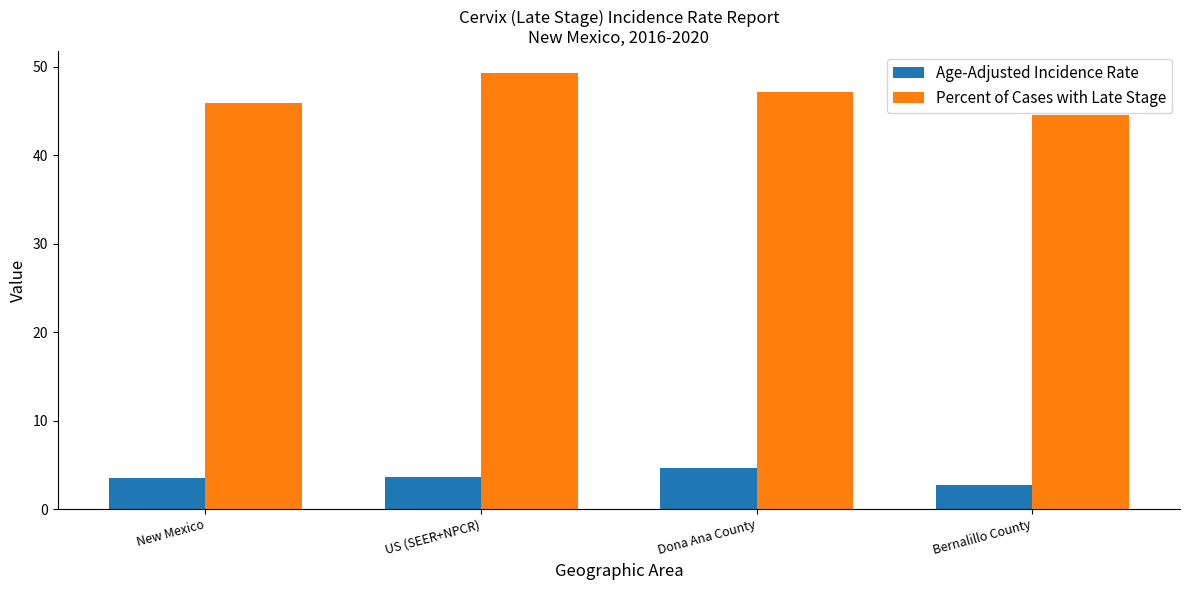

Count the Age-Adjusted Incidence Rate values in the range 3 to 4.

2